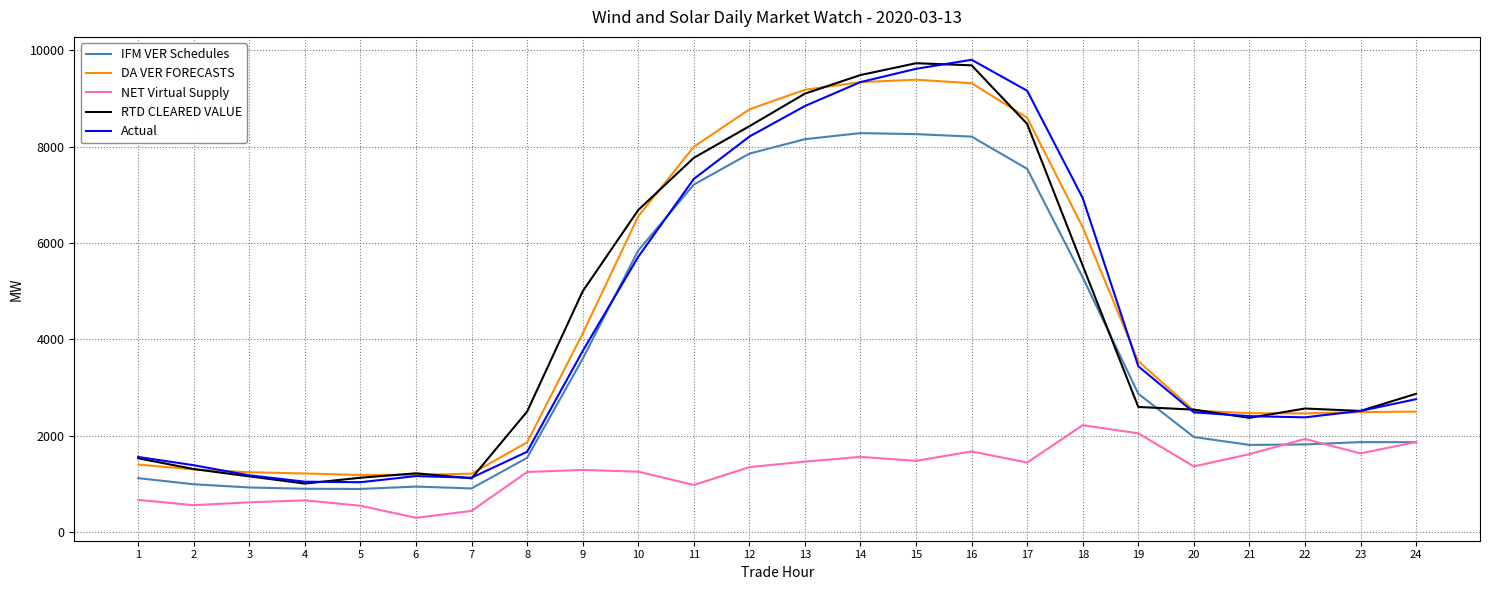

What is the difference between the maximum and minimum values in the IFM VER Schedules series?

7384.0